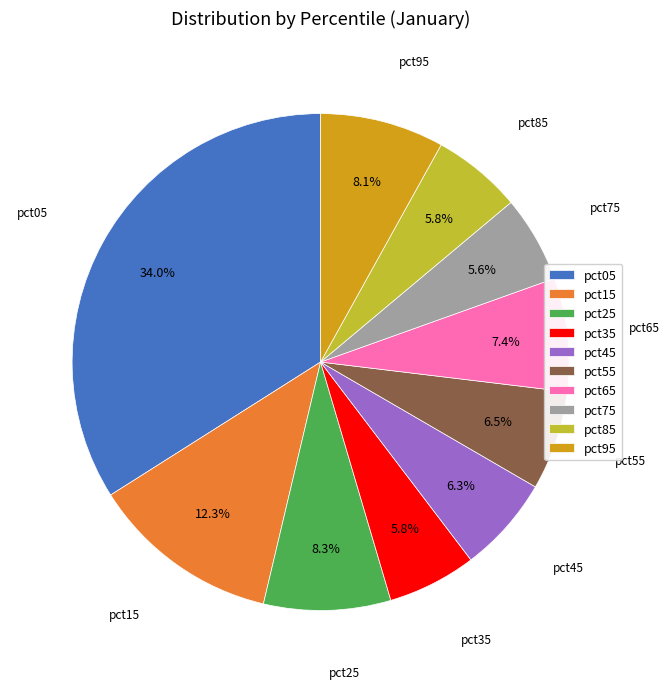

Between pct15 and pct25, which is larger?

pct15